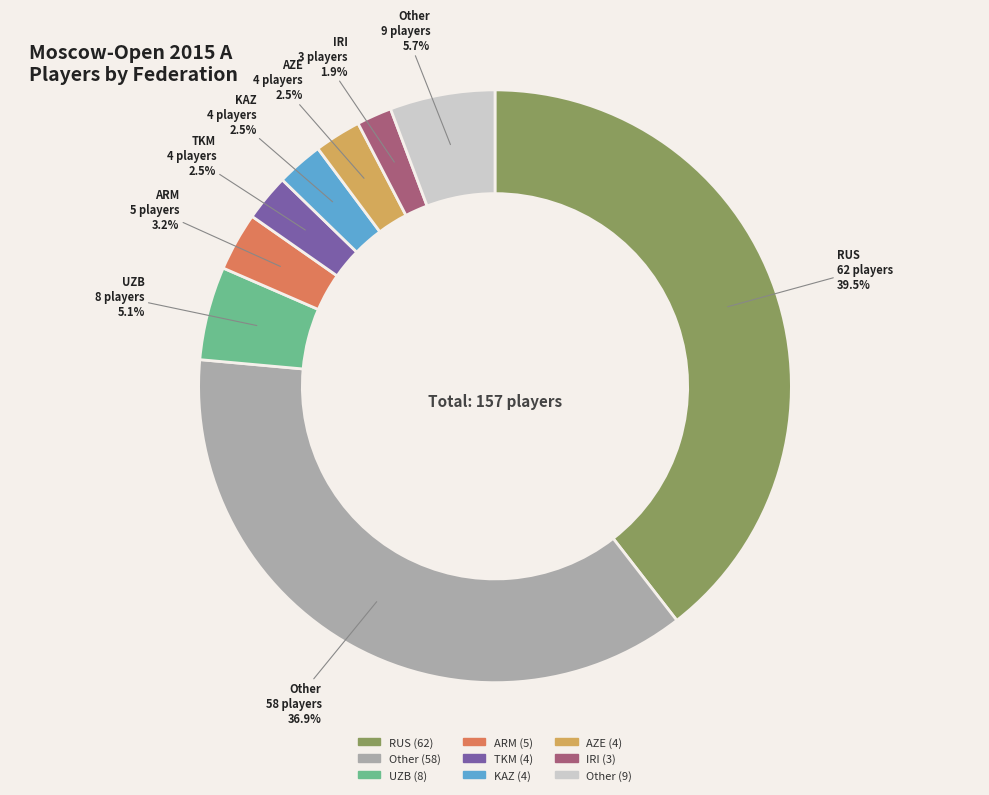

Does any single category account for the majority?

No